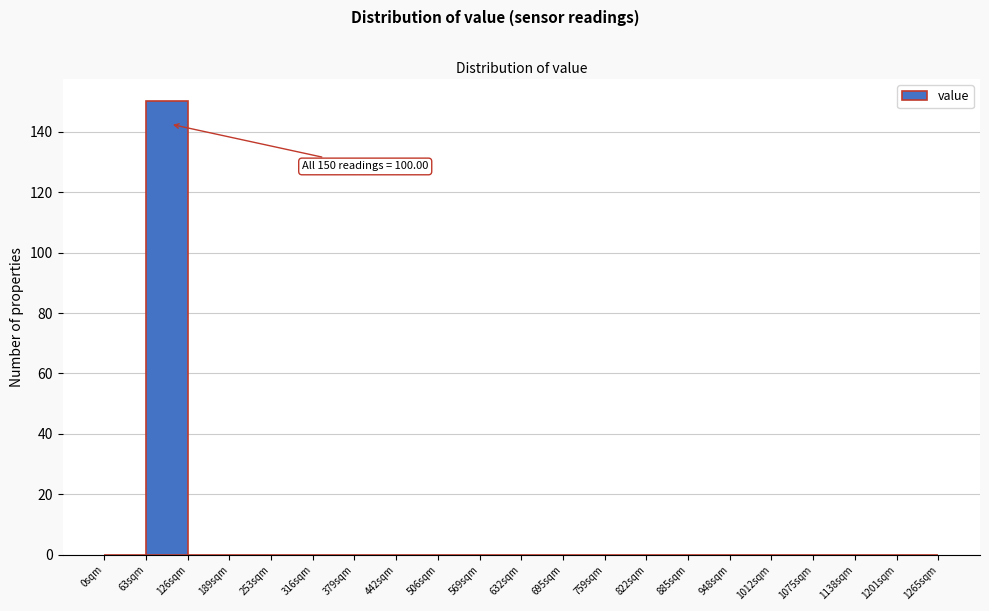

Which range on the x-axis has the tallest bar?

60 to 130